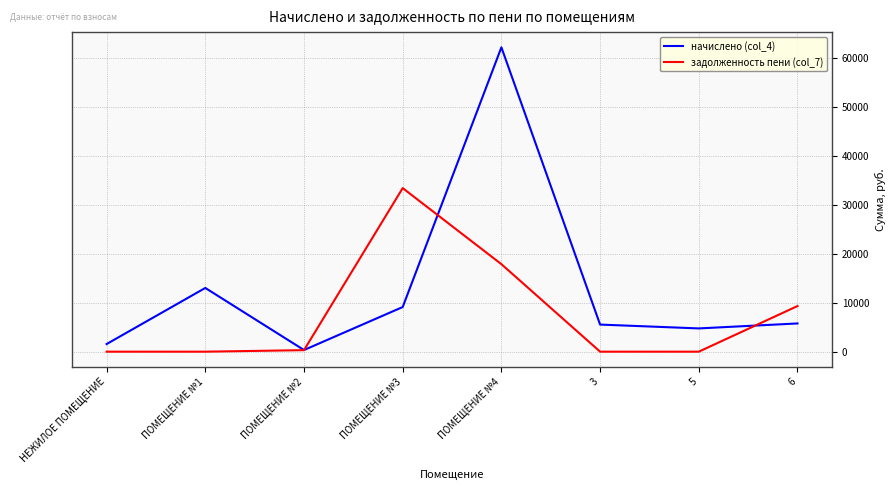

What is the average value of the начислено (col_4) series?

12769.9